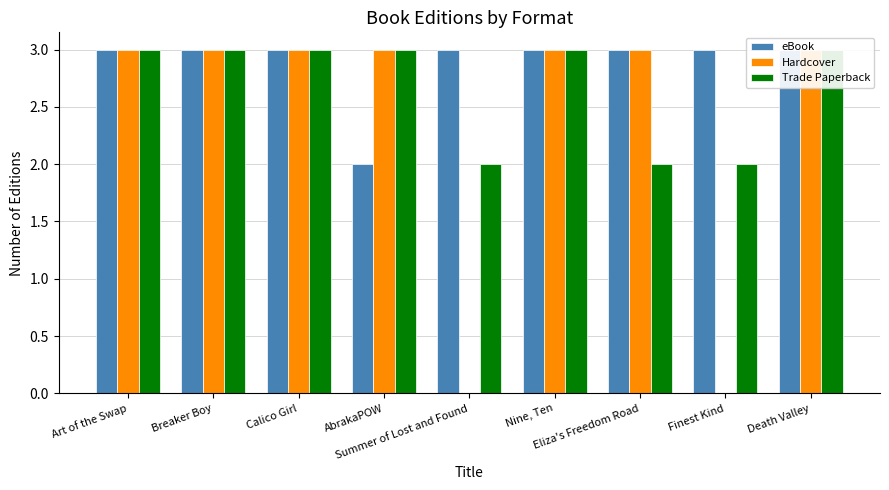

Which category has the highest value in the Hardcover series?

Art of the Swap